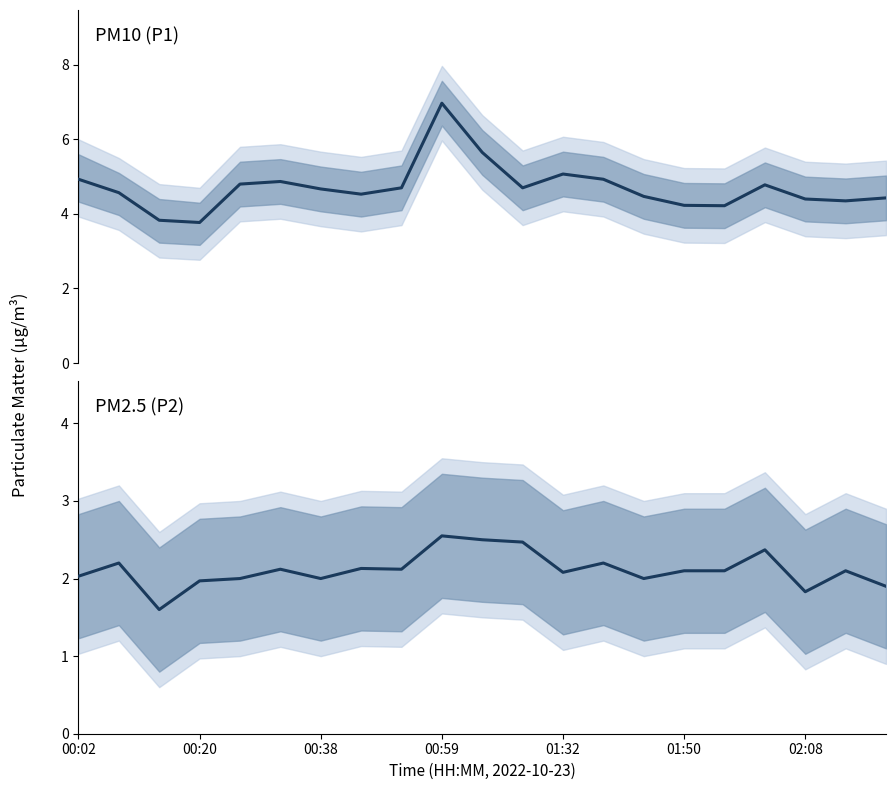

What is the spread (max minus min) of values at 00:38?

2.7